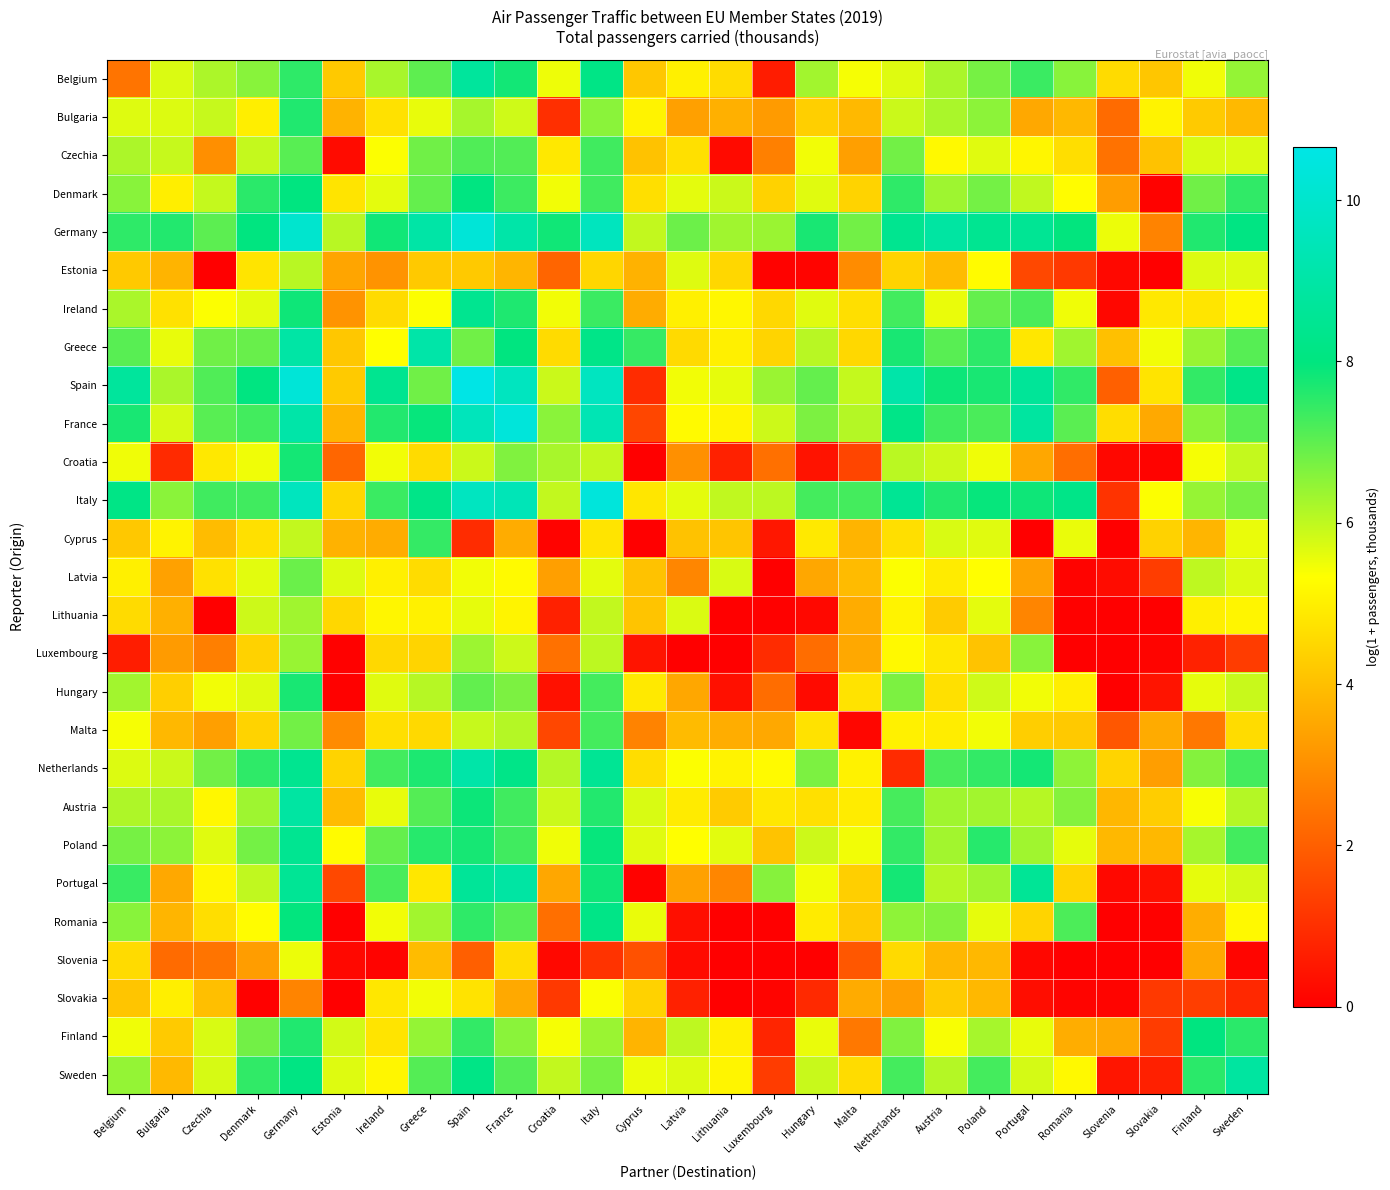

Reading right to left, list all the values displayed in this chart.

Belgium: Sweden=6.4	Finland=5.5	Slovakia=4.1	Slovenia=4.6	Romania=6.6	Portugal=7.4	Poland=6.8	Austria=6.2	Netherlands=5.7	Malta=5.4	Hungary=6.3	Luxembourg=0.6	Lithuania=4.6	Latvia=5.0	Cyprus=4.2	Italy=8.2	Croatia=5.5	France=7.8	Spain=8.7	Greece=7.0	Ireland=6.2	Estonia=4.2	Germany=7.5	Denmark=6.6	Czechia=6.2	Bulgaria=5.7	Belgium=2.5
Bulgaria: Sweden=3.9	Finland=4.2	Slovakia=5.1	Slovenia=2.3	Romania=3.9	Portugal=3.5	Poland=6.5	Austria=6.2	Netherlands=5.9	Malta=3.9	Hungary=4.3	Luxembourg=3.3	Lithuania=3.7	Latvia=3.4	Cyprus=5.1	Italy=6.5	Croatia=1.0	France=5.8	Spain=6.2	Greece=5.6	Ireland=4.7	Estonia=3.7	Germany=7.6	Denmark=5.0	Czechia=5.9	Bulgaria=5.7	Belgium=5.7
Czechia: Sweden=5.7	Finland=5.7	Slovakia=4.1	Slovenia=2.4	Romania=4.7	Portugal=5.2	Poland=5.6	Austria=5.2	Netherlands=6.8	Malta=3.3	Hungary=5.5	Luxembourg=2.7	Lithuania=0.2	Latvia=4.7	Cyprus=4.1	Italy=7.3	Croatia=4.9	France=7.1	Spain=7.2	Greece=6.8	Ireland=5.4	Estonia=0.3	Germany=7.1	Denmark=5.9	Czechia=3.0	Bulgaria=5.9	Belgium=6.2
Denmark: Sweden=7.5	Finland=6.8	Slovakia=0.1	Slovenia=3.3	Romania=5.3	Portugal=6.0	Poland=6.8	Austria=6.3	Netherlands=7.5	Malta=4.4	Hungary=5.7	Luxembourg=4.4	Lithuania=5.9	Latvia=5.6	Cyprus=4.7	Italy=7.3	Croatia=5.5	France=7.4	Spain=8.0	Greece=6.9	Ireland=5.6	Estonia=4.8	Germany=8.0	Denmark=7.5	Czechia=5.9	Bulgaria=5.0	Belgium=6.6
Germany: Sweden=8.1	Finland=7.7	Slovakia=2.8	Slovenia=5.5	Romania=8.0	Portugal=8.6	Poland=8.5	Austria=8.9	Netherlands=8.4	Malta=6.8	Hungary=7.7	Luxembourg=6.4	Lithuania=6.3	Latvia=6.9	Cyprus=6.0	Italy=9.6	Croatia=7.8	France=9.0	Spain=10.3	Greece=9.0	Ireland=7.8	Estonia=6.1	Germany=10.1	Denmark=8.0	Czechia=7.0	Bulgaria=7.6	Belgium=7.5
Estonia: Sweden=5.7	Finland=5.7	Slovakia=0.0	Slovenia=0.2	Romania=1.2	Portugal=1.5	Poland=5.3	Austria=3.9	Netherlands=4.4	Malta=2.9	Hungary=0.1	Luxembourg=0.1	Lithuania=4.5	Latvia=5.7	Cyprus=3.7	Italy=4.5	Croatia=2.1	France=3.8	Spain=4.2	Greece=4.2	Ireland=3.1	Estonia=3.5	Germany=6.1	Denmark=4.8	Czechia=0.0	Bulgaria=3.8	Belgium=4.2
Ireland: Sweden=5.2	Finland=4.8	Slovakia=4.9	Slovenia=0.2	Romania=5.5	Portugal=7.2	Poland=6.9	Austria=5.6	Netherlands=7.3	Malta=4.7	Hungary=5.7	Luxembourg=4.5	Lithuania=5.2	Latvia=5.0	Cyprus=3.6	Italy=7.4	Croatia=5.5	France=7.7	Spain=8.4	Greece=5.4	Ireland=4.6	Estonia=3.1	Germany=7.8	Denmark=5.6	Czechia=5.4	Bulgaria=4.7	Belgium=6.2
Greece: Sweden=7.1	Finland=6.4	Slovakia=5.5	Slovenia=4.0	Romania=6.3	Portugal=4.8	Poland=7.5	Austria=7.1	Netherlands=7.7	Malta=4.5	Hungary=6.1	Luxembourg=4.4	Lithuania=5.0	Latvia=4.6	Cyprus=7.4	Italy=8.2	Croatia=4.6	France=8.0	Spain=6.8	Greece=9.1	Ireland=5.3	Estonia=4.2	Germany=9.0	Denmark=6.9	Czechia=6.8	Bulgaria=5.6	Belgium=7.1
Spain: Sweden=8.2	Finland=7.5	Slovakia=4.8	Slovenia=2.0	Romania=7.5	Portugal=8.6	Poland=7.7	Austria=7.9	Netherlands=9.1	Malta=5.9	Hungary=6.9	Luxembourg=6.4	Lithuania=5.6	Latvia=5.5	Cyprus=0.9	Italy=9.7	Croatia=5.9	France=9.6	Spain=10.7	Greece=6.8	Ireland=8.4	Estonia=4.2	Germany=10.3	Denmark=8.0	Czechia=7.1	Bulgaria=6.2	Belgium=8.7
France: Sweden=7.1	Finland=6.5	Slovakia=3.5	Slovenia=4.6	Romania=7.0	Portugal=8.9	Poland=7.2	Austria=7.3	Netherlands=8.2	Malta=6.1	Hungary=6.7	Luxembourg=5.9	Lithuania=5.1	Latvia=5.2	Cyprus=1.5	Italy=9.4	Croatia=6.5	France=10.4	Spain=9.5	Greece=7.9	Ireland=7.6	Estonia=3.8	Germany=9.0	Denmark=7.3	Czechia=7.1	Bulgaria=5.7	Belgium=7.7
Croatia: Sweden=5.9	Finland=5.4	Slovakia=0.1	Slovenia=0.2	Romania=2.3	Portugal=3.5	Poland=5.5	Austria=5.9	Netherlands=6.1	Malta=1.5	Hungary=0.4	Luxembourg=2.4	Lithuania=0.7	Latvia=3.0	Cyprus=0.0	Italy=6.0	Croatia=6.2	France=6.6	Spain=5.9	Greece=4.6	Ireland=5.5	Estonia=2.1	Germany=7.8	Denmark=5.5	Czechia=4.9	Bulgaria=0.9	Belgium=5.5
Italy: Sweden=6.7	Finland=6.4	Slovakia=5.4	Slovenia=1.1	Romania=8.2	Portugal=7.8	Poland=7.9	Austria=7.6	Netherlands=8.5	Malta=7.3	Hungary=7.3	Luxembourg=6.0	Lithuania=6.0	Latvia=5.6	Cyprus=4.8	Italy=10.4	Croatia=6.0	France=9.4	Spain=9.7	Greece=8.2	Ireland=7.4	Estonia=4.5	Germany=9.6	Denmark=7.3	Czechia=7.3	Bulgaria=6.6	Belgium=8.2
Cyprus: Sweden=5.6	Finland=3.8	Slovakia=4.4	Slovenia=0.0	Romania=5.6	Portugal=0.0	Poland=5.7	Austria=5.7	Netherlands=4.7	Malta=3.8	Hungary=4.9	Luxembourg=0.5	Lithuania=4.1	Latvia=4.1	Cyprus=0.0	Italy=4.8	Croatia=0.1	France=3.6	Spain=0.9	Greece=7.4	Ireland=3.6	Estonia=3.7	Germany=6.0	Denmark=4.7	Czechia=4.0	Bulgaria=5.1	Belgium=4.2
Latvia: Sweden=5.7	Finland=6.0	Slovakia=1.3	Slovenia=0.3	Romania=0.1	Portugal=3.4	Poland=5.3	Austria=4.9	Netherlands=5.4	Malta=3.9	Hungary=3.5	Luxembourg=0.0	Lithuania=5.7	Latvia=2.8	Cyprus=4.1	Italy=5.6	Croatia=3.3	France=5.2	Spain=5.5	Greece=4.6	Ireland=5.0	Estonia=5.7	Germany=6.9	Denmark=5.6	Czechia=4.7	Bulgaria=3.4	Belgium=5.0
Lithuania: Sweden=5.1	Finland=5.0	Slovakia=0.0	Slovenia=0.0	Romania=0.1	Portugal=2.8	Poland=5.6	Austria=4.3	Netherlands=5.1	Malta=3.6	Hungary=0.2	Luxembourg=0.1	Lithuania=0.0	Latvia=5.7	Cyprus=4.1	Italy=6.0	Croatia=0.7	France=5.1	Spain=5.6	Greece=5.1	Ireland=5.2	Estonia=4.5	Germany=6.3	Denmark=5.9	Czechia=0.0	Bulgaria=3.7	Belgium=4.6
Luxembourg: Sweden=1.3	Finland=0.7	Slovakia=0.1	Slovenia=0.0	Romania=0.0	Portugal=6.6	Poland=4.1	Austria=4.8	Netherlands=5.2	Malta=3.5	Hungary=2.3	Luxembourg=1.0	Lithuania=0.0	Latvia=0.0	Cyprus=0.4	Italy=6.0	Croatia=2.4	France=5.9	Spain=6.4	Greece=4.4	Ireland=4.5	Estonia=0.0	Germany=6.4	Denmark=4.4	Czechia=2.7	Bulgaria=3.3	Belgium=0.6
Hungary: Sweden=5.9	Finland=5.6	Slovakia=0.5	Slovenia=0.0	Romania=5.0	Portugal=5.5	Poland=5.9	Austria=4.7	Netherlands=6.7	Malta=4.8	Hungary=0.2	Luxembourg=2.3	Lithuania=0.4	Latvia=3.5	Cyprus=4.9	Italy=7.3	Croatia=0.4	France=6.7	Spain=7.0	Greece=6.1	Ireland=5.7	Estonia=0.1	Germany=7.7	Denmark=5.7	Czechia=5.5	Bulgaria=4.3	Belgium=6.3
Malta: Sweden=4.6	Finland=2.5	Slovakia=3.6	Slovenia=1.8	Romania=4.2	Portugal=4.3	Poland=5.5	Austria=5.0	Netherlands=5.1	Malta=0.2	Hungary=4.7	Luxembourg=3.5	Lithuania=3.6	Latvia=3.9	Cyprus=2.8	Italy=7.3	Croatia=1.5	France=6.1	Spain=5.9	Greece=4.5	Ireland=4.7	Estonia=2.9	Germany=6.8	Denmark=4.4	Czechia=3.3	Bulgaria=3.9	Belgium=5.4
Netherlands: Sweden=7.3	Finland=6.6	Slovakia=3.3	Slovenia=4.4	Romania=6.5	Portugal=7.8	Poland=7.5	Austria=7.2	Netherlands=0.9	Malta=5.1	Hungary=6.7	Luxembourg=5.2	Lithuania=5.1	Latvia=5.4	Cyprus=4.6	Italy=8.5	Croatia=6.1	France=8.2	Spain=9.1	Greece=7.7	Ireland=7.3	Estonia=4.4	Germany=8.4	Denmark=7.5	Czechia=6.8	Bulgaria=5.9	Belgium=5.7
Austria: Sweden=6.1	Finland=5.4	Slovakia=4.3	Slovenia=3.8	Romania=6.6	Portugal=6.1	Poland=6.3	Austria=6.3	Netherlands=7.3	Malta=4.9	Hungary=4.7	Luxembourg=4.8	Lithuania=4.3	Latvia=4.9	Cyprus=5.7	Italy=7.6	Croatia=5.9	France=7.3	Spain=7.9	Greece=7.1	Ireland=5.6	Estonia=3.9	Germany=8.9	Denmark=6.3	Czechia=5.2	Bulgaria=6.2	Belgium=6.2
Poland: Sweden=7.3	Finland=6.3	Slovakia=3.9	Slovenia=3.9	Romania=5.6	Portugal=6.3	Poland=7.6	Austria=6.3	Netherlands=7.5	Malta=5.5	Hungary=5.9	Luxembourg=4.1	Lithuania=5.6	Latvia=5.3	Cyprus=5.7	Italy=7.9	Croatia=5.5	France=7.3	Spain=7.8	Greece=7.6	Ireland=6.9	Estonia=5.3	Germany=8.5	Denmark=6.8	Czechia=5.6	Bulgaria=6.5	Belgium=6.8
Portugal: Sweden=5.8	Finland=5.6	Slovakia=0.4	Slovenia=0.2	Romania=4.5	Portugal=8.6	Poland=6.3	Austria=6.1	Netherlands=7.8	Malta=4.3	Hungary=5.5	Luxembourg=6.6	Lithuania=2.8	Latvia=3.4	Cyprus=0.1	Italy=7.8	Croatia=3.5	France=8.9	Spain=8.6	Greece=4.8	Ireland=7.2	Estonia=1.5	Germany=8.6	Denmark=6.0	Czechia=5.2	Bulgaria=3.5	Belgium=7.4
Romania: Sweden=5.2	Finland=3.6	Slovakia=0.1	Slovenia=0.0	Romania=7.2	Portugal=4.4	Poland=5.6	Austria=6.6	Netherlands=6.5	Malta=4.2	Hungary=4.9	Luxembourg=0.0	Lithuania=0.0	Latvia=0.3	Cyprus=5.6	Italy=8.2	Croatia=2.3	France=7.1	Spain=7.5	Greece=6.3	Ireland=5.5	Estonia=0.0	Germany=8.0	Denmark=5.3	Czechia=4.7	Bulgaria=3.8	Belgium=6.6
Slovenia: Sweden=0.1	Finland=3.5	Slovakia=0.0	Slovenia=0.0	Romania=0.0	Portugal=0.2	Poland=3.9	Austria=3.8	Netherlands=4.6	Malta=1.8	Hungary=0.0	Luxembourg=0.0	Lithuania=0.0	Latvia=0.2	Cyprus=1.7	Italy=1.1	Croatia=0.2	France=4.6	Spain=2.0	Greece=3.9	Ireland=0.1	Estonia=0.2	Germany=5.5	Denmark=3.3	Czechia=2.4	Bulgaria=2.3	Belgium=4.6
Slovakia: Sweden=0.9	Finland=1.3	Slovakia=1.2	Slovenia=0.1	Romania=0.1	Portugal=0.3	Poland=3.9	Austria=4.3	Netherlands=3.3	Malta=3.6	Hungary=0.9	Luxembourg=0.1	Lithuania=0.0	Latvia=0.7	Cyprus=4.4	Italy=5.4	Croatia=1.2	France=3.6	Spain=4.8	Greece=5.5	Ireland=4.8	Estonia=0.0	Germany=2.8	Denmark=0.0	Czechia=4.0	Bulgaria=5.0	Belgium=4.1
Finland: Sweden=7.6	Finland=8.0	Slovakia=1.3	Slovenia=3.5	Romania=3.6	Portugal=5.6	Poland=6.3	Austria=5.4	Netherlands=6.7	Malta=2.5	Hungary=5.6	Luxembourg=0.8	Lithuania=5.0	Latvia=6.0	Cyprus=3.8	Italy=6.4	Croatia=5.4	France=6.6	Spain=7.5	Greece=6.4	Ireland=4.8	Estonia=5.8	Germany=7.7	Denmark=6.8	Czechia=5.7	Bulgaria=4.2	Belgium=5.5
Sweden: Sweden=8.8	Finland=7.6	Slovakia=0.7	Slovenia=0.5	Romania=5.2	Portugal=5.8	Poland=7.3	Austria=6.1	Netherlands=7.3	Malta=4.6	Hungary=5.9	Luxembourg=1.3	Lithuania=5.1	Latvia=5.7	Cyprus=5.5	Italy=6.7	Croatia=6.0	France=7.1	Spain=8.2	Greece=7.1	Ireland=5.2	Estonia=5.7	Germany=8.1	Denmark=7.5	Czechia=5.8	Bulgaria=3.9	Belgium=6.4